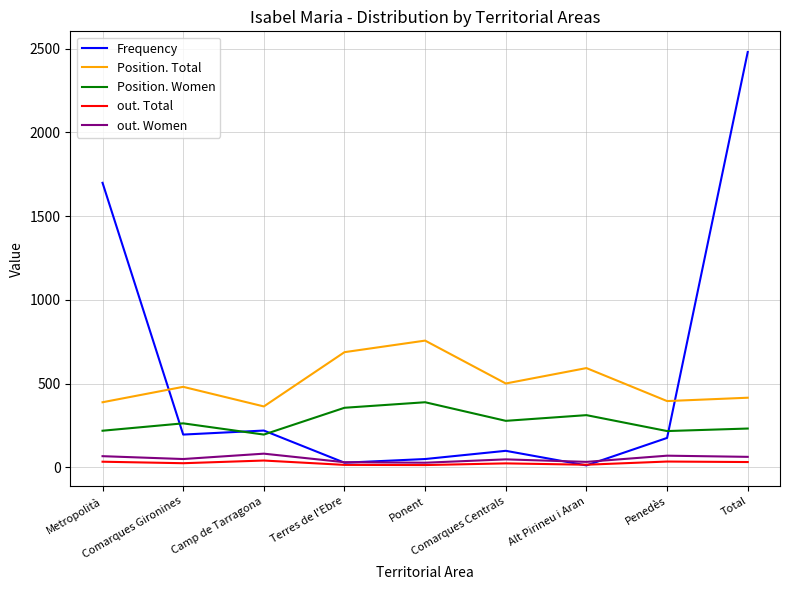

Rank the series at Penedès from highest to lowest value.

Position. Total, Position. Women, Frequency, out. Women, out. Total